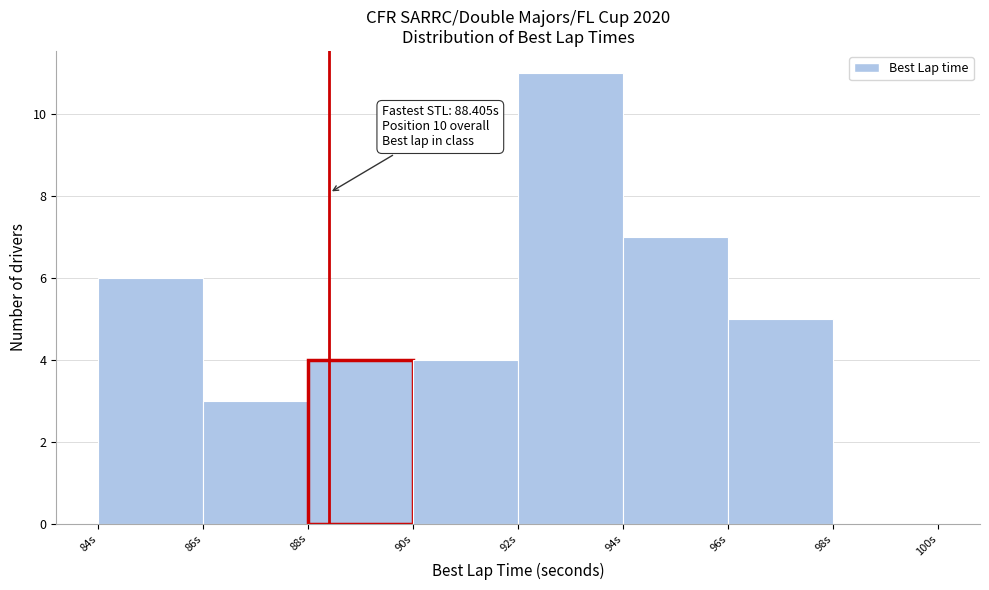

Which range on the x-axis has the tallest bar?

92 to 94